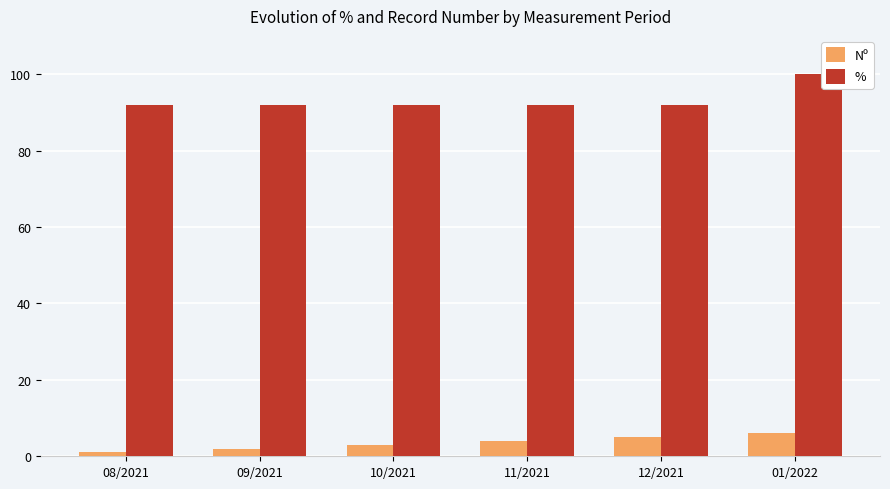

What is the label of the 2nd bar from the right?

12/2021